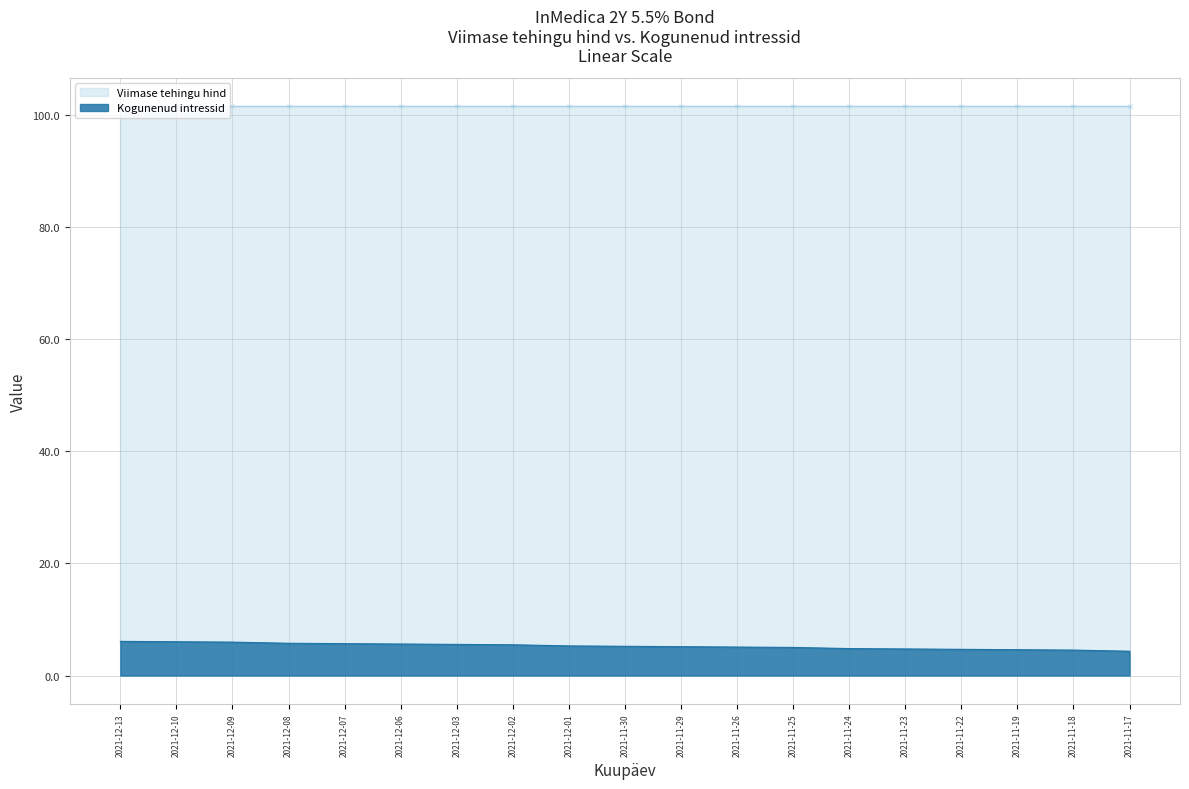

What is the label of the 9th point from the right?

2021-11-29